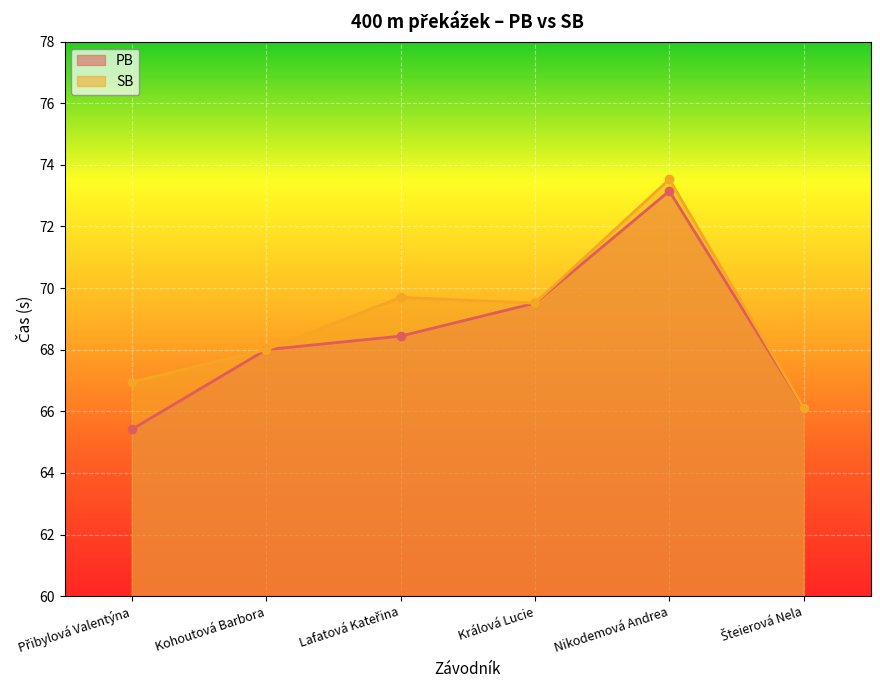

What is the value of the SB point at the 5th from the left?

73.5